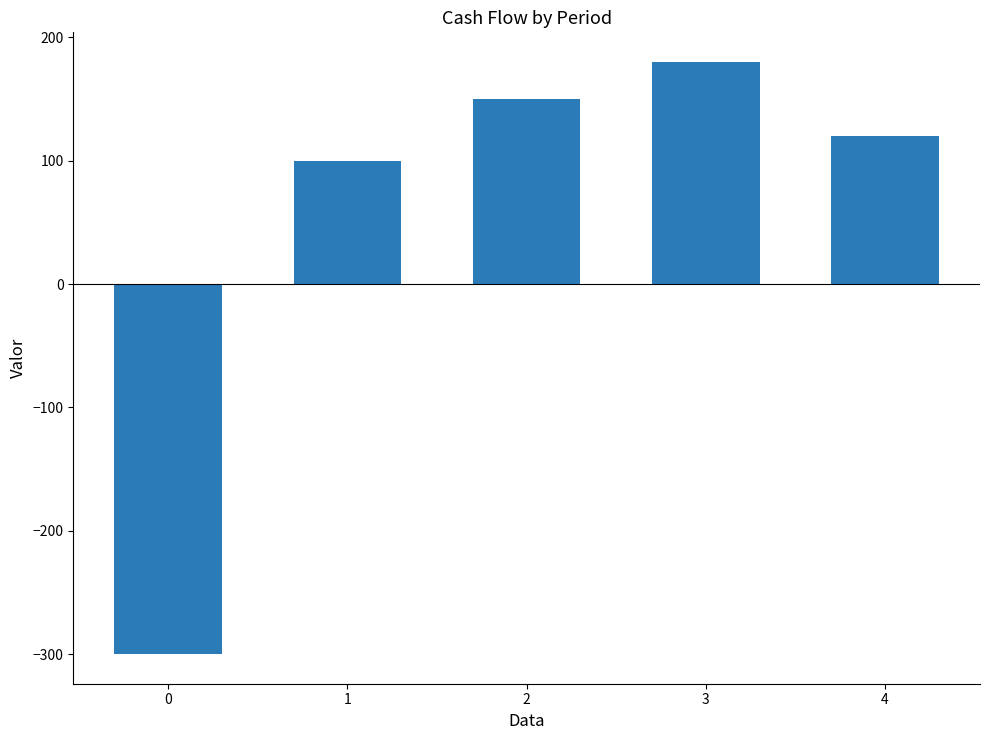

What is the difference between the maximum and second lowest values?

80